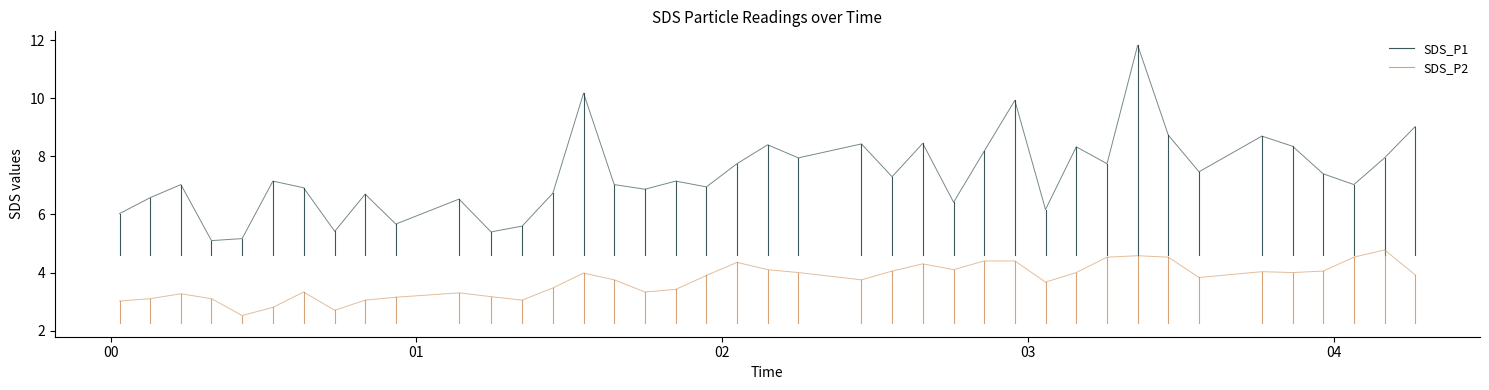

The value of SDS_P2 at 01 is 5.1. True or false?

False